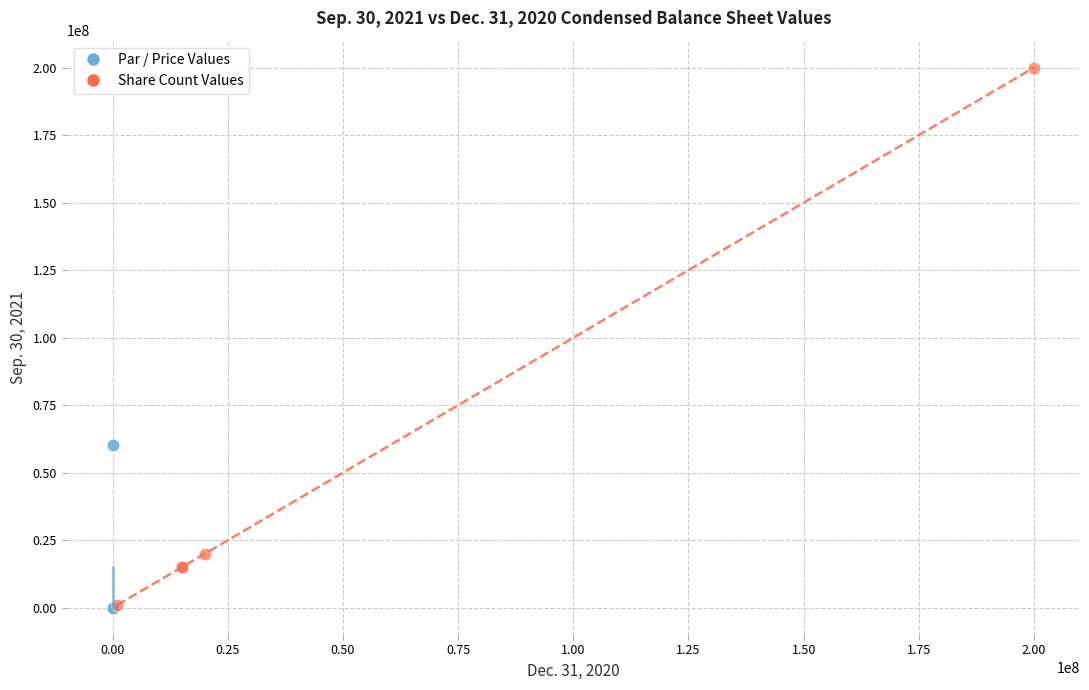

Which series contains the highest Y value?

Share Count Values